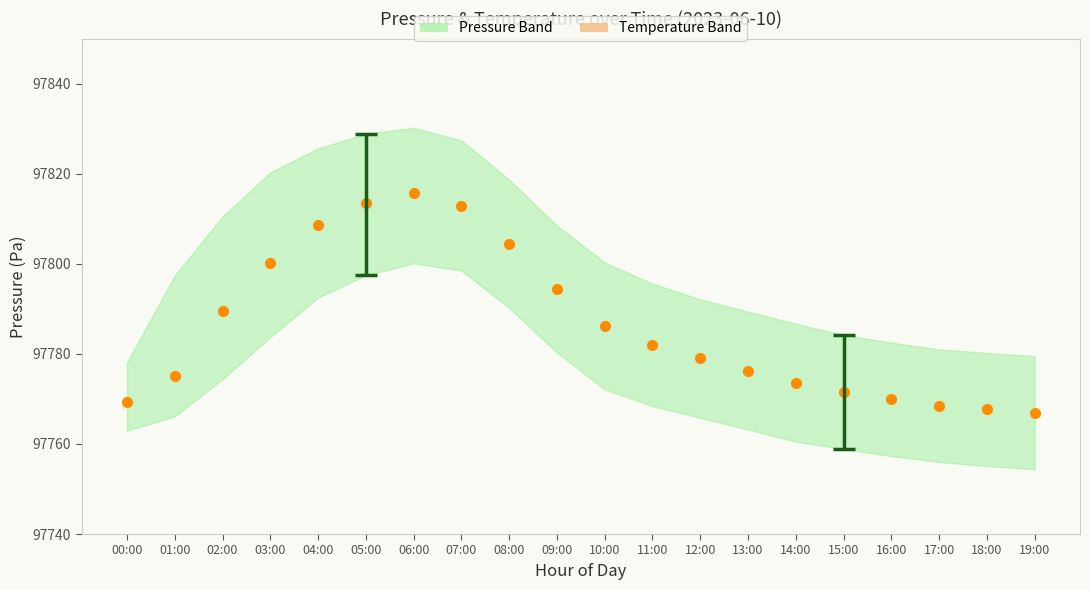

The value of Temperature (mid, scaled) at 09:00 is 176940.0. True or false?

True